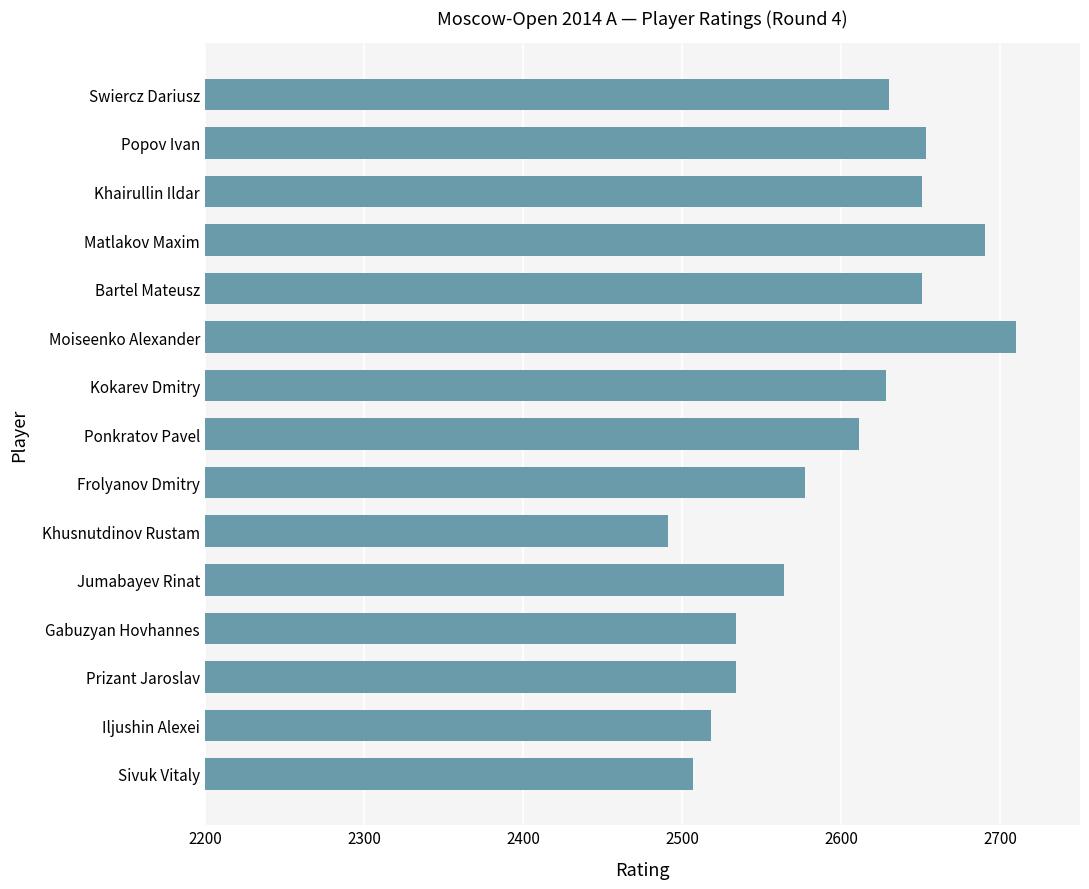

Are the bars grouped side by side (vs. stacked)?

No